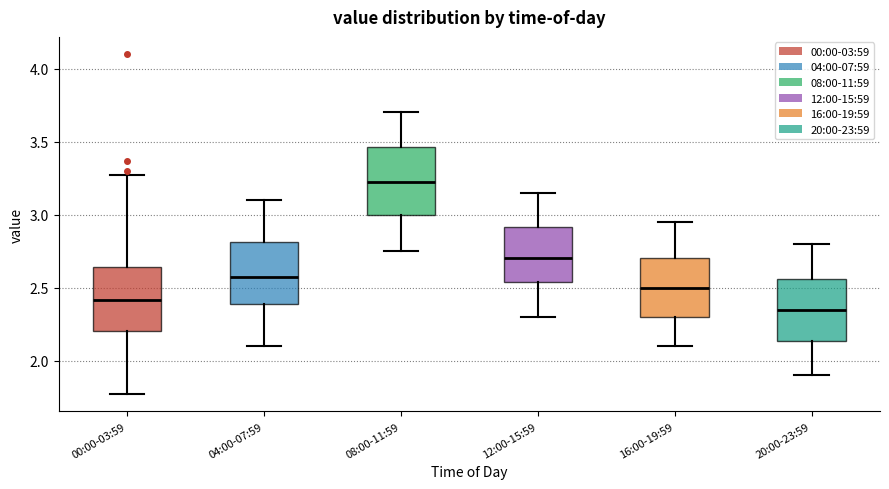

Reading left to right, read every box against the y-axis: the position of its median line, the range the box covers, and the ends of its whiskers. The values are not printed on the chart, so give them approximately, as read against the axis.

00:00-03:59: median 2.40, box 2.20 to 2.65, whiskers 1.75 to 3.25
04:00-07:59: median 2.60, box 2.40 to 2.80, whiskers 2.10 to 3.10
08:00-11:59: median 3.25, box 3.00 to 3.45, whiskers 2.75 to 3.70
12:00-15:59: median 2.70, box 2.55 to 2.90, whiskers 2.30 to 3.15
16:00-19:59: median 2.50, box 2.30 to 2.70, whiskers 2.10 to 2.95
20:00-23:59: median 2.35, box 2.15 to 2.55, whiskers 1.90 to 2.80